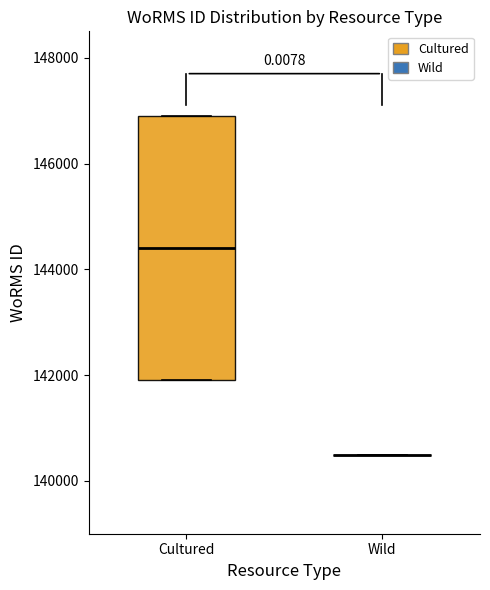

Where is the lower edge of the box for Cultured on the y-axis? The values are not printed on the chart, so give them approximately, as read against the axis.

142000